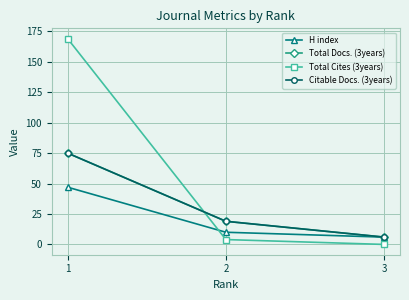

Is this an area chart (filled region under the line)?

No